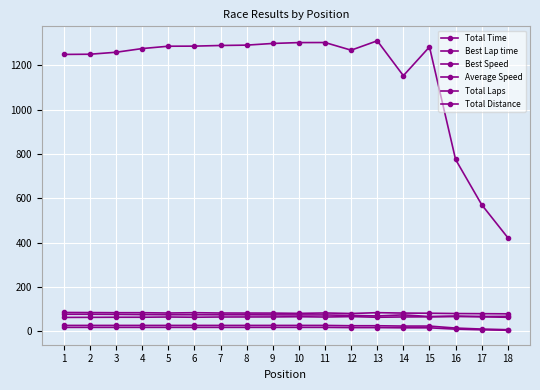

How many lines are shown in the chart?

6